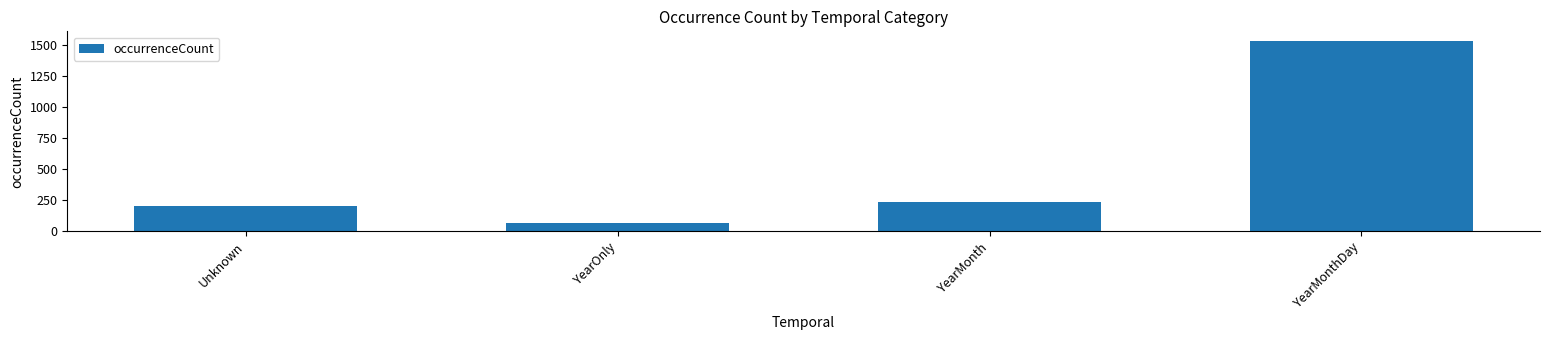

Rank the categories by value from highest to lowest.

YearMonthDay, YearMonth, Unknown, YearOnly